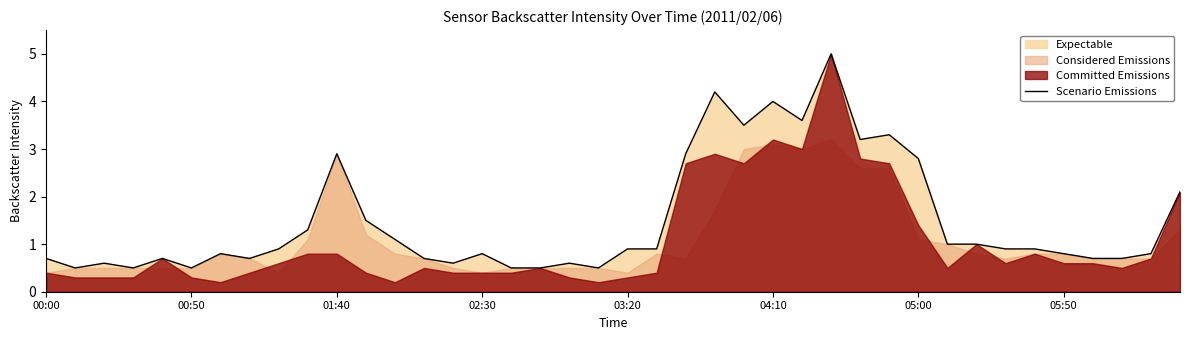

What is the minimum value for Scenario Emissions?

0.5